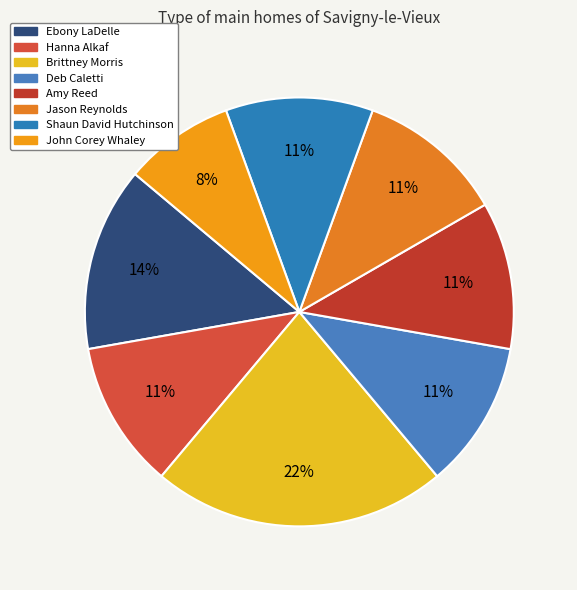

How many slices are in this pie chart?

8